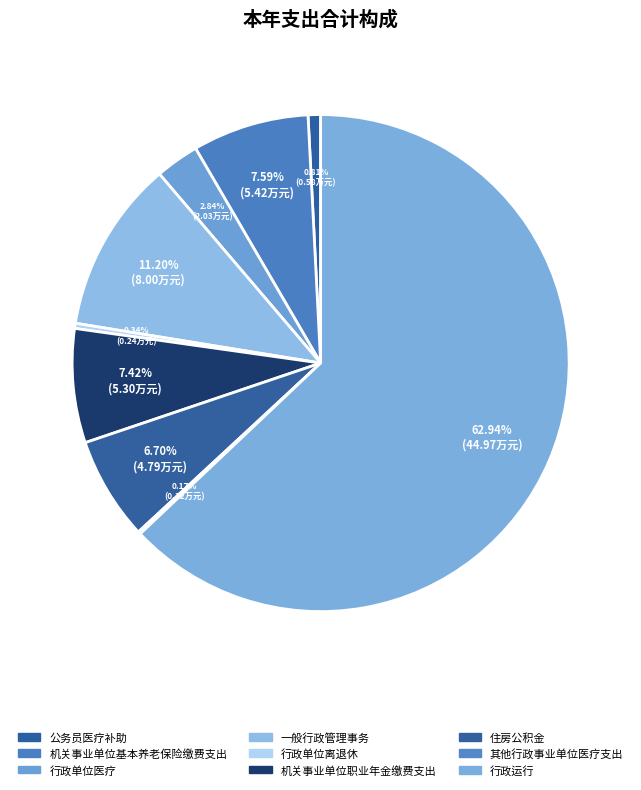

To the nearest percent, what portion does 机关事业单位基本养老保险缴费支出 represent?

8%